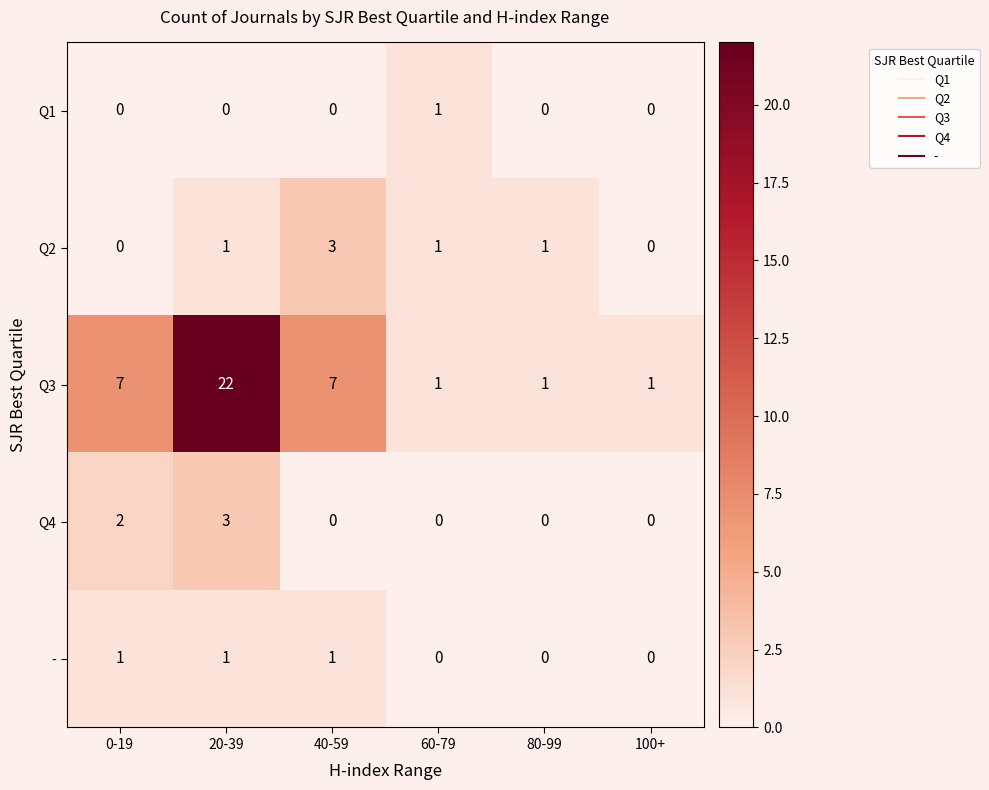

What is the sum of all Q2 values?

6